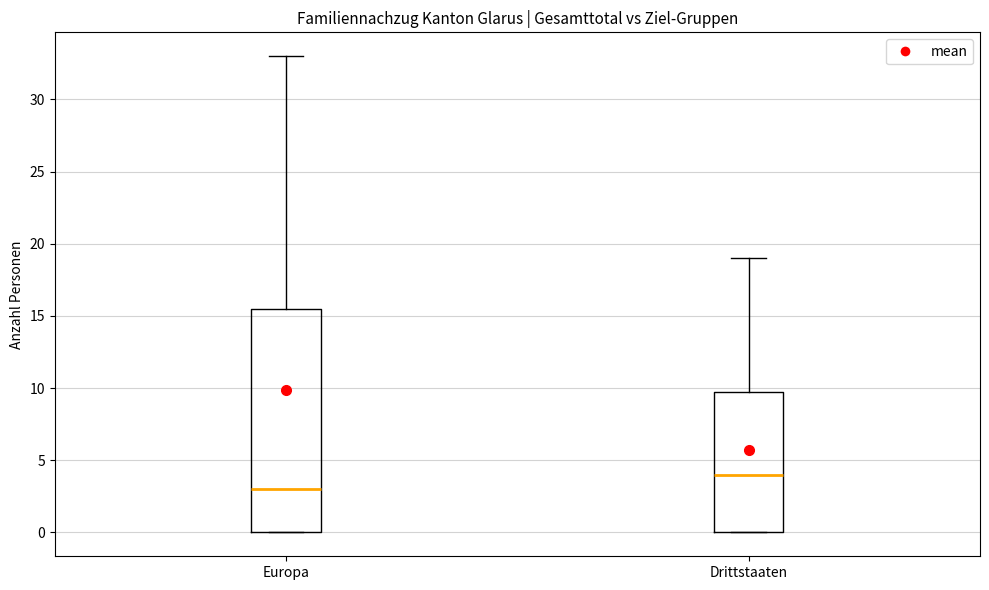

Where is the lower edge of the box for Drittstaaten on the y-axis? The values are not printed on the chart, so give them approximately, as read against the axis.

0.0